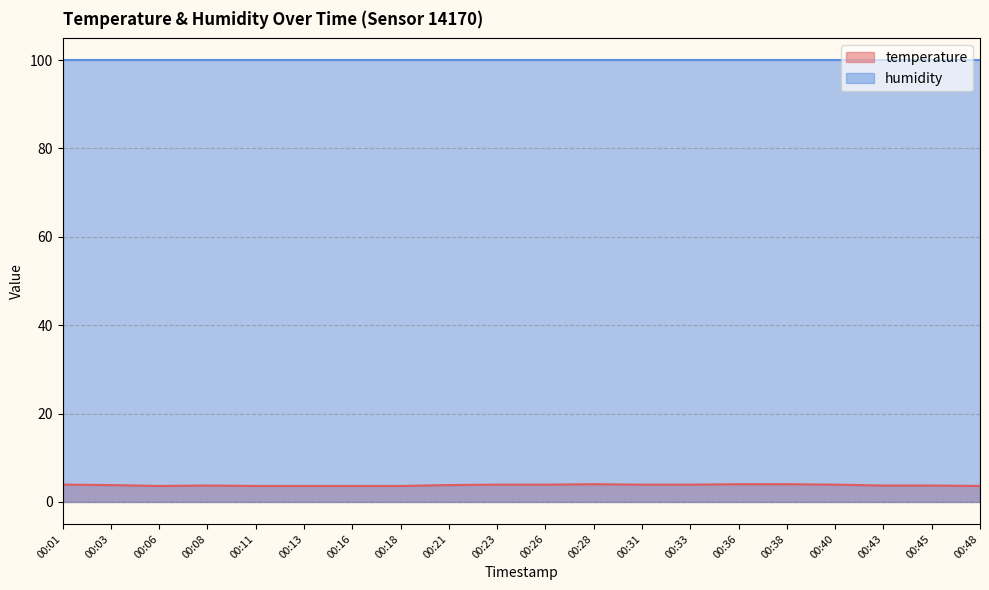

What is the difference between the maximum and second lowest values?

0.4